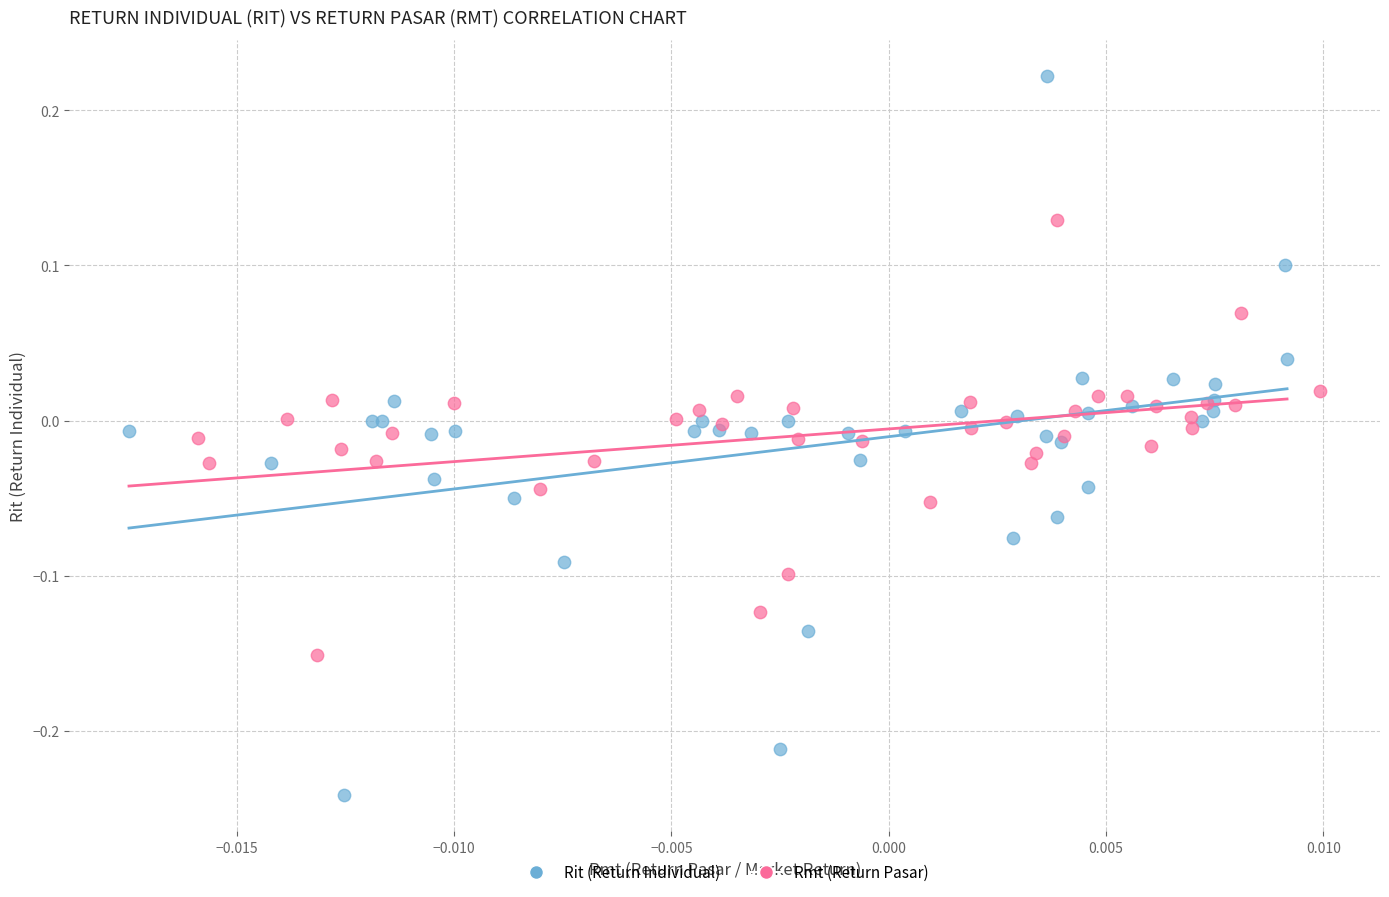

Which series has the widest spread of Y values?

Rit (Return Individual)